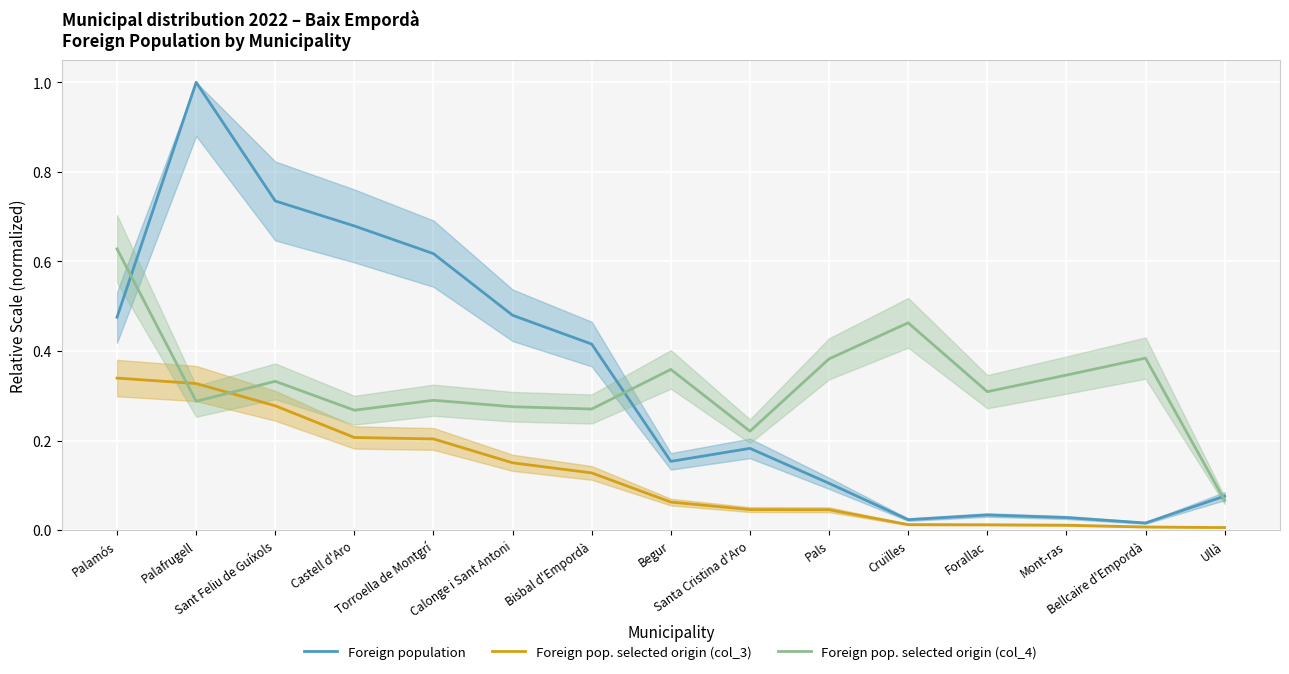

What is the spread (max minus min) of values at Palafrugell?

0.7